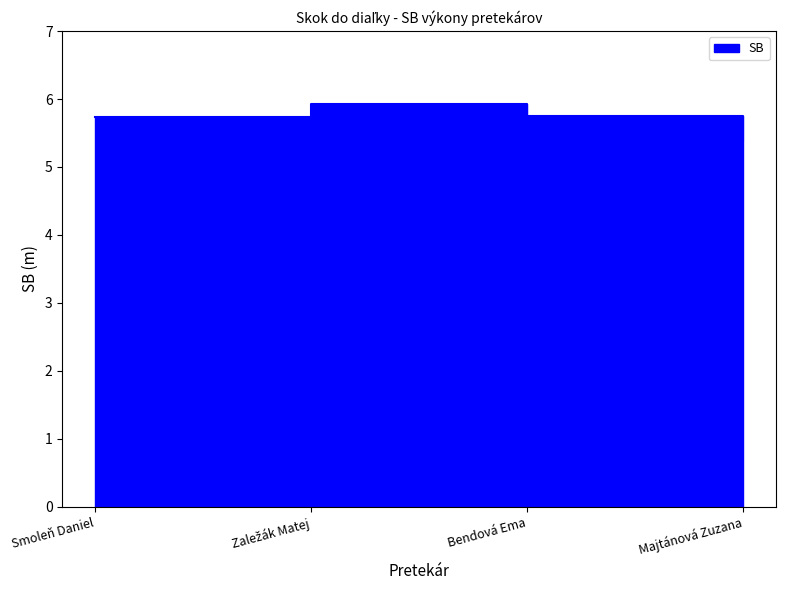

True or false: the data shows 2.2 at Bendová Ema.

False